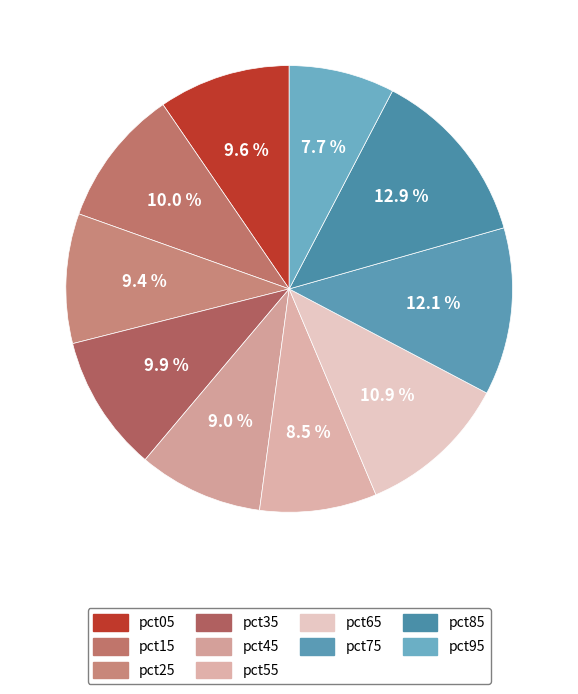

Is there a majority slice in this chart?

No